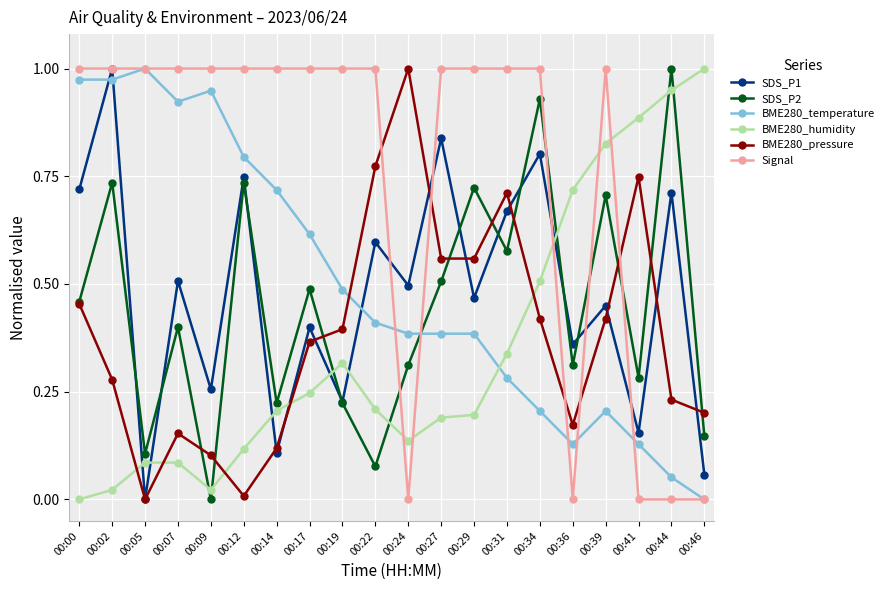

After their last crossing, which series has the higher values: Signal or BME280_pressure?

BME280_pressure